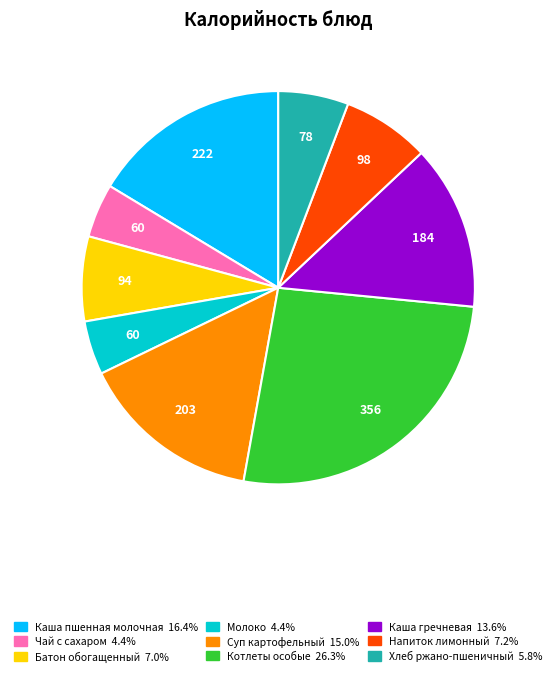

Is it true that Каша гречневая is 20% of the pie?

False